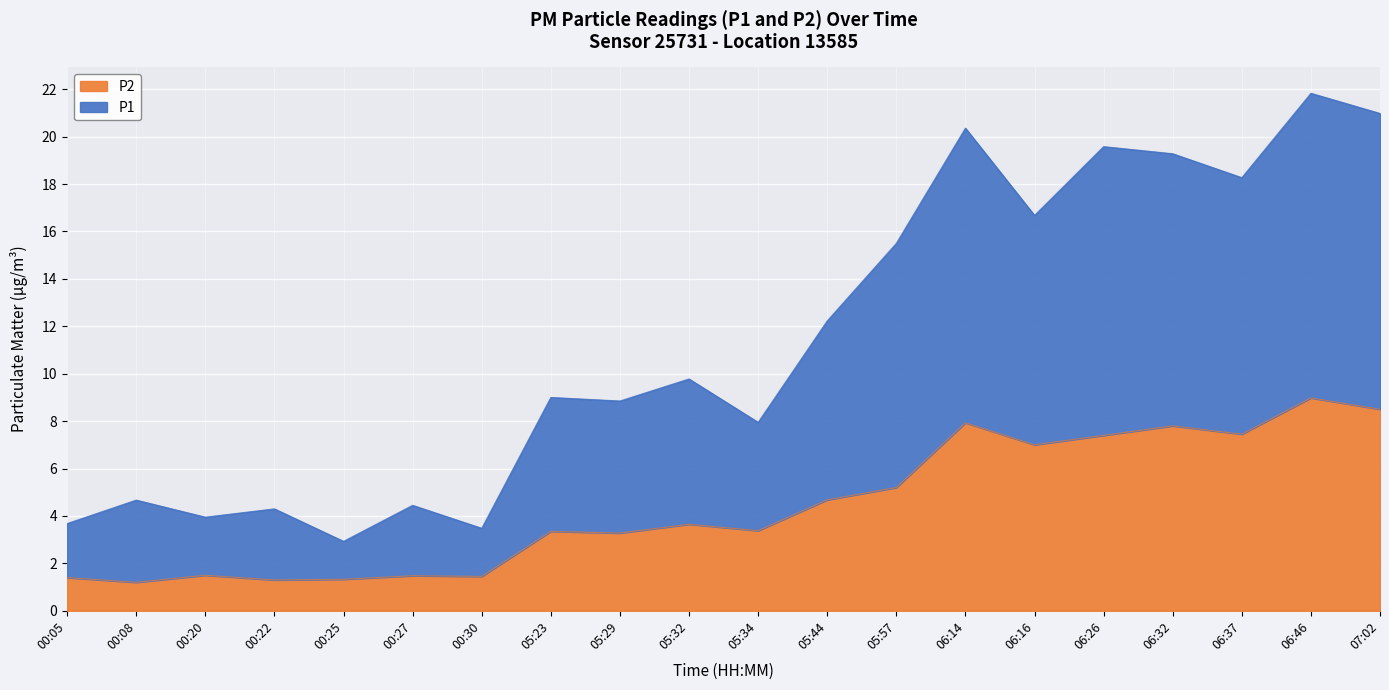

Rank the categories by P1 value from lowest to highest.

00:25, 00:30, 00:05, 00:20, 00:22, 00:27, 00:08, 05:34, 05:29, 05:23, 05:32, 05:44, 05:57, 06:16, 06:37, 06:32, 06:26, 06:14, 07:02, 06:46